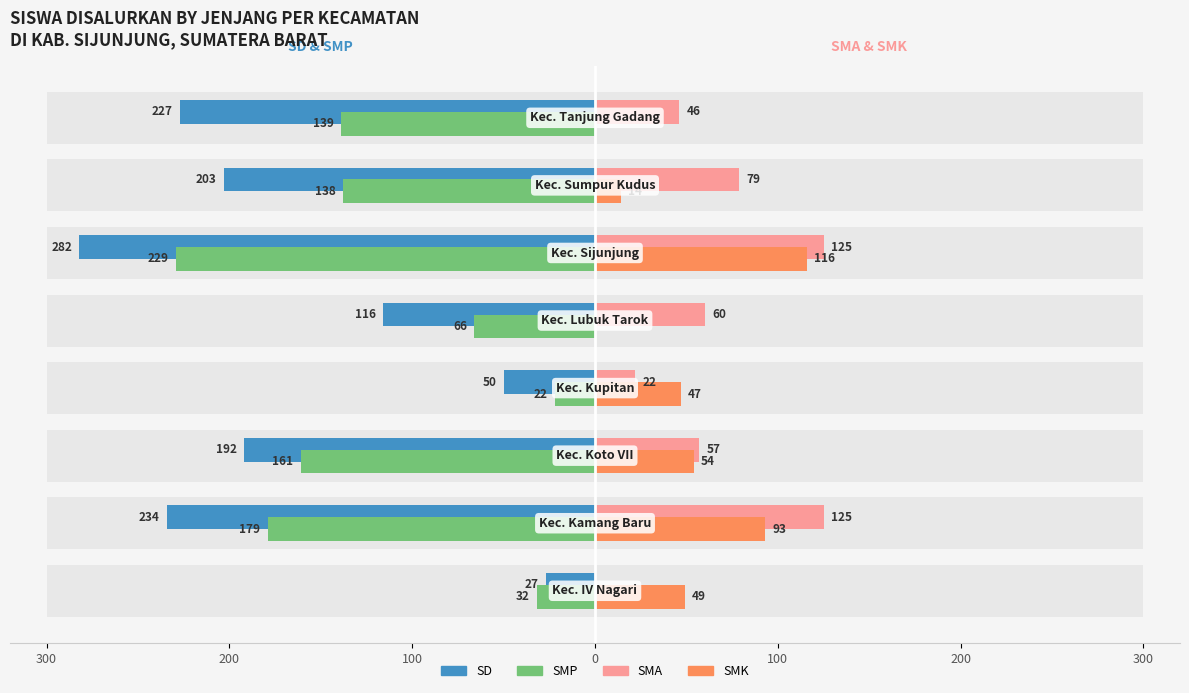

How many positive values does the SMK series have?

6